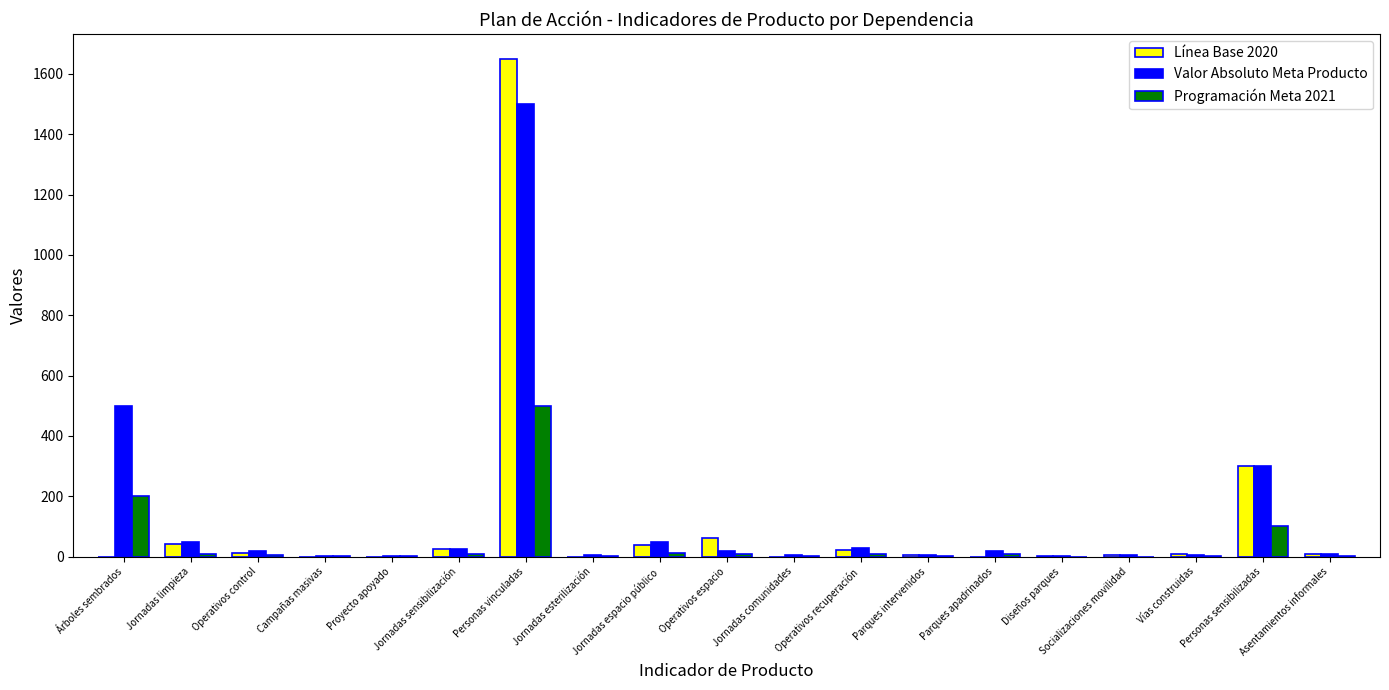

What are all the series names shown in the legend?

Línea Base 2020, Valor Absoluto Meta Producto, Programación Meta 2021